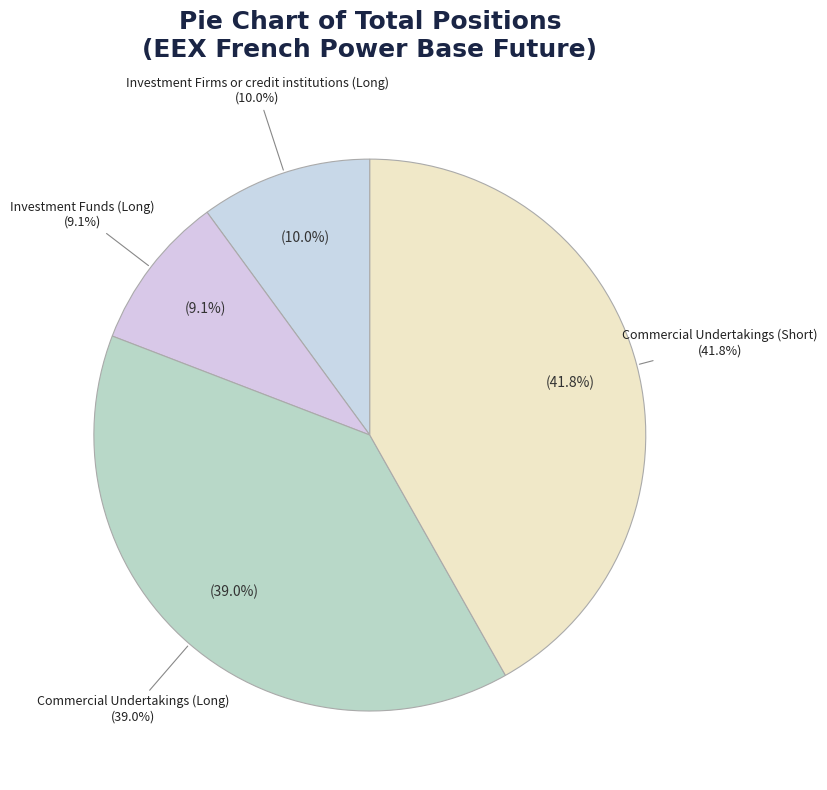

To the nearest percent, what portion does Investment Funds (Long) represent?

9%